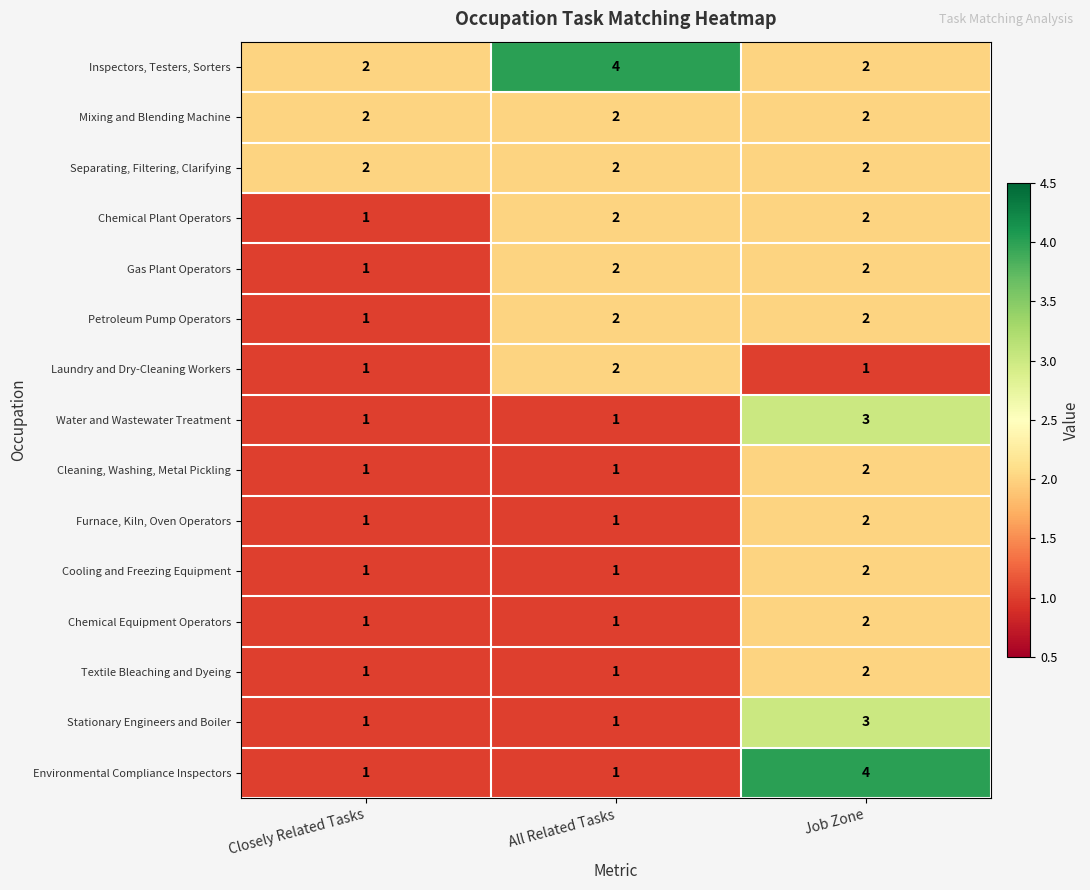

Is it true that Inspectors, Testers, Sorters equals 2 at Closely Related Tasks?

True